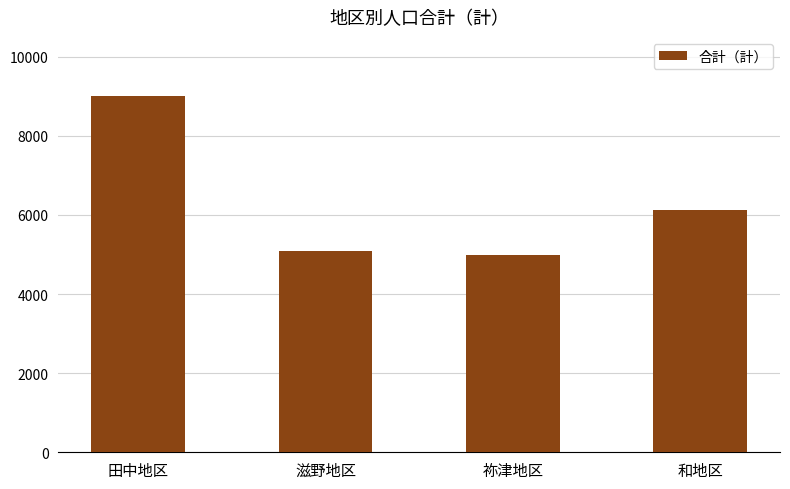

What is the value of the 1st bar from the left?

9012